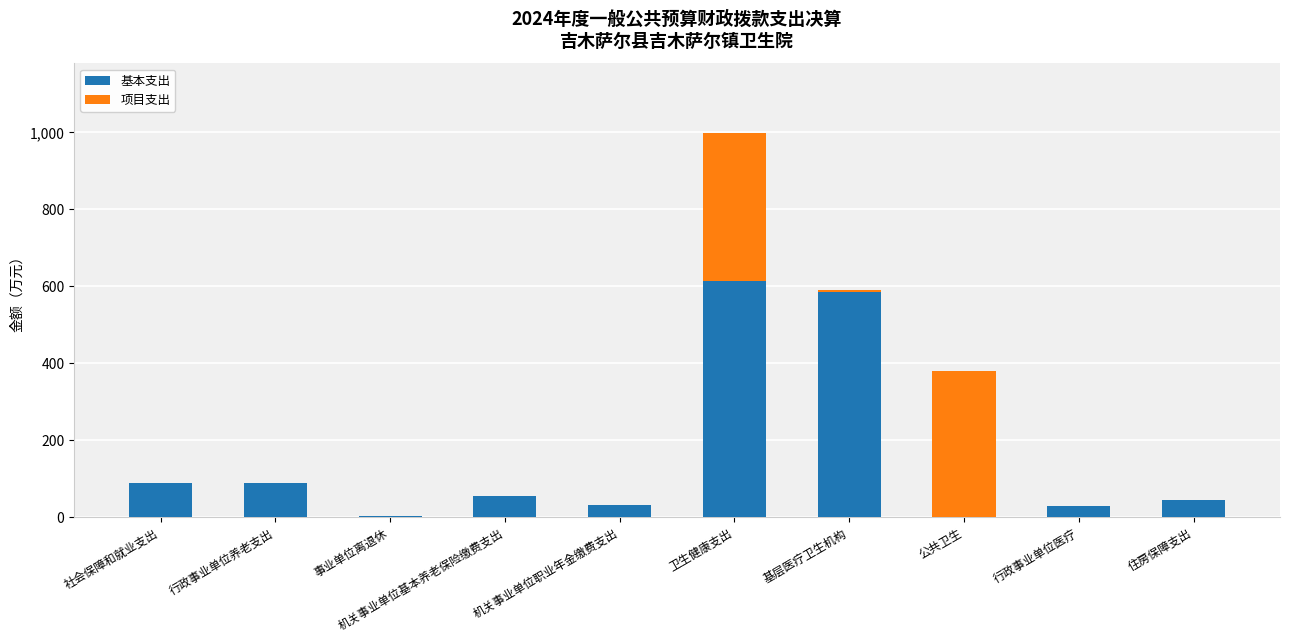

Is it true that 基本支出 equals 136.7 at 社会保障和就业支出?

False